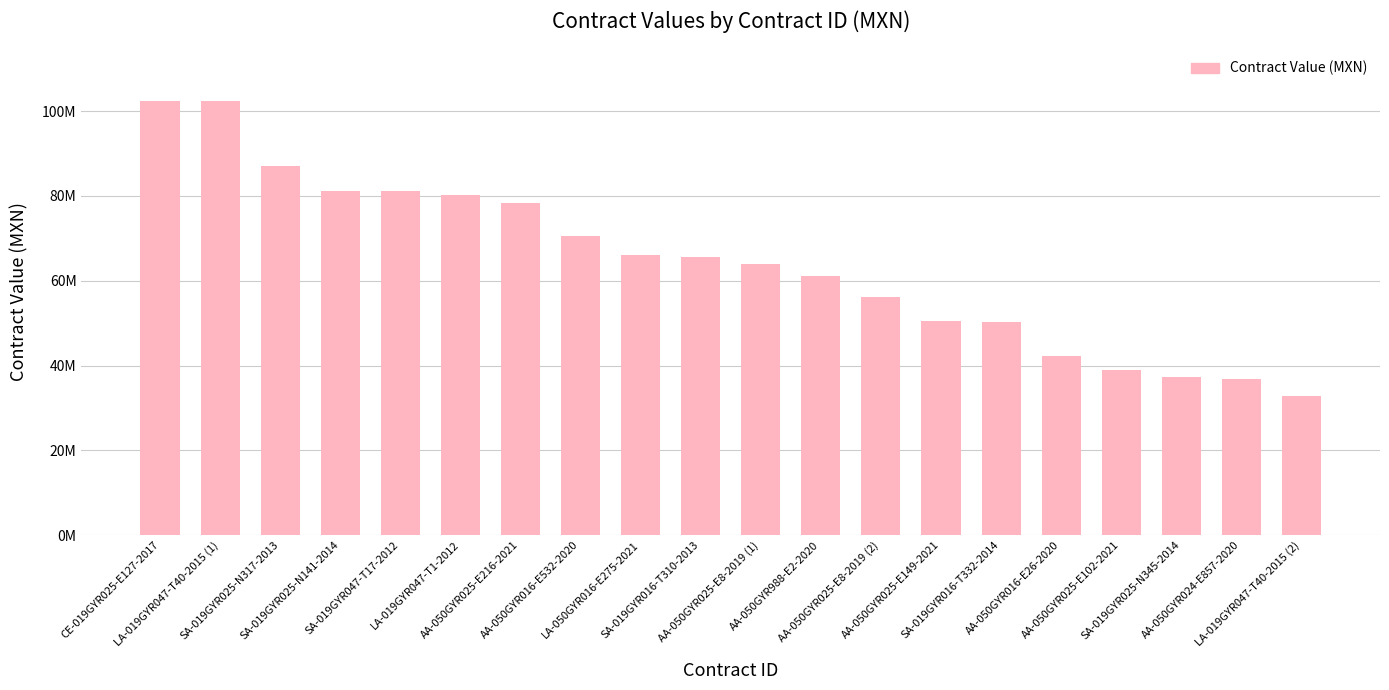

At which label does the data first exceed 65601690?

CE-019GYR025-E127-2017